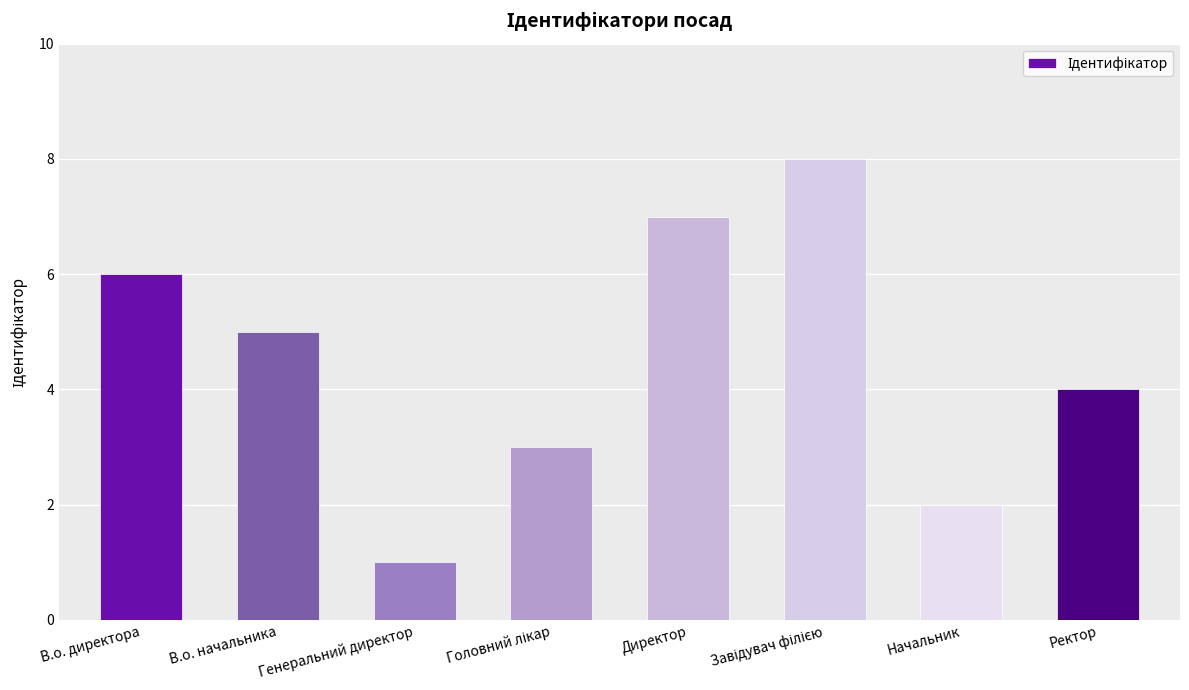

At which category does the chart reach its minimum across all series?

Генеральний директор